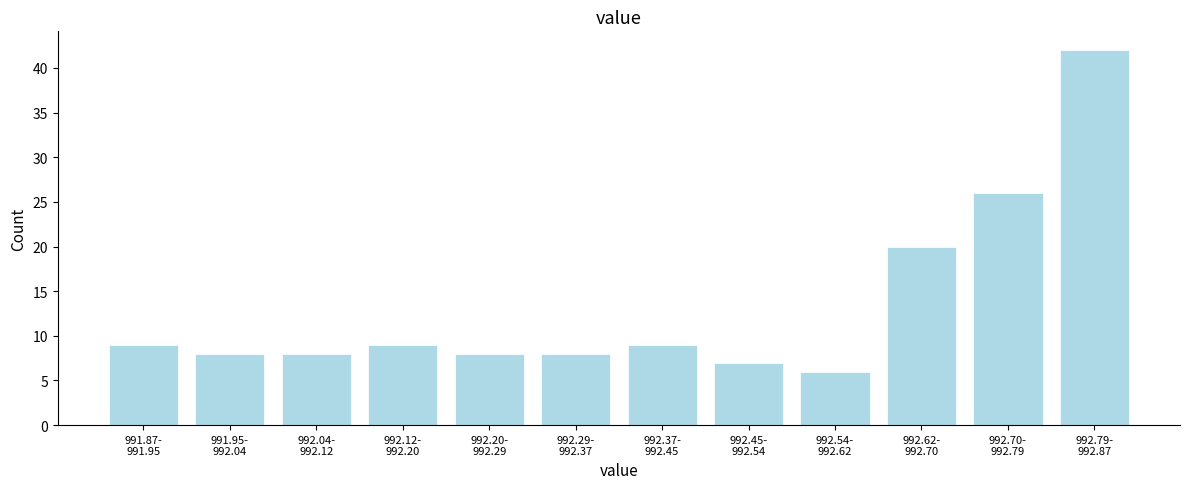

Reading left to right, transcribe all the data shown in this chart.

9	8	8	9	8	8	9	7	6	20	26	42